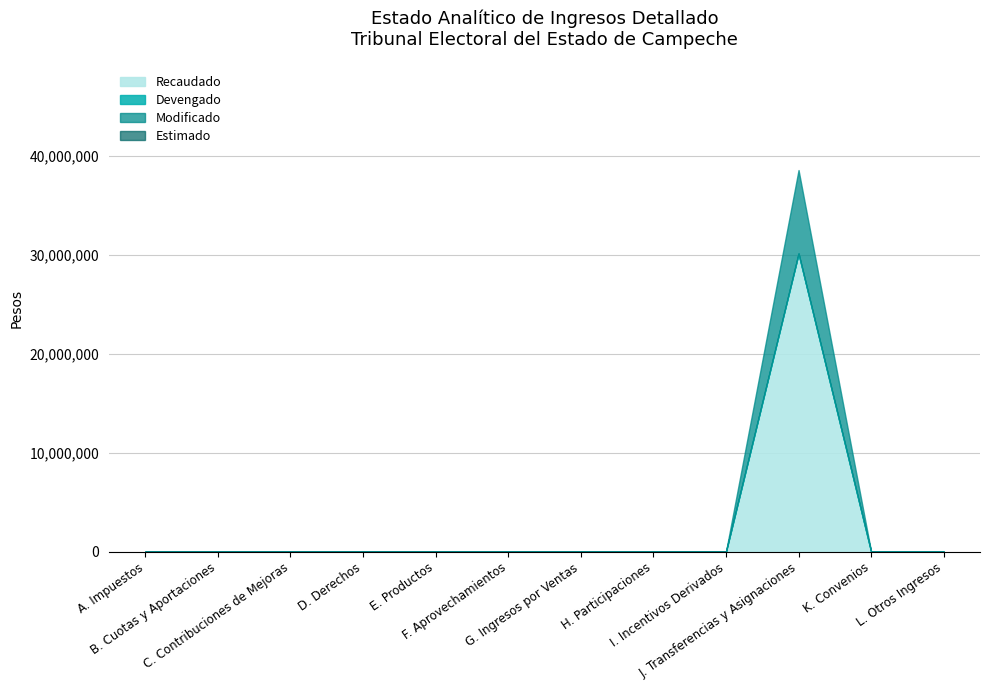

True or false: Devengado and Estimado intersect in this chart.

False